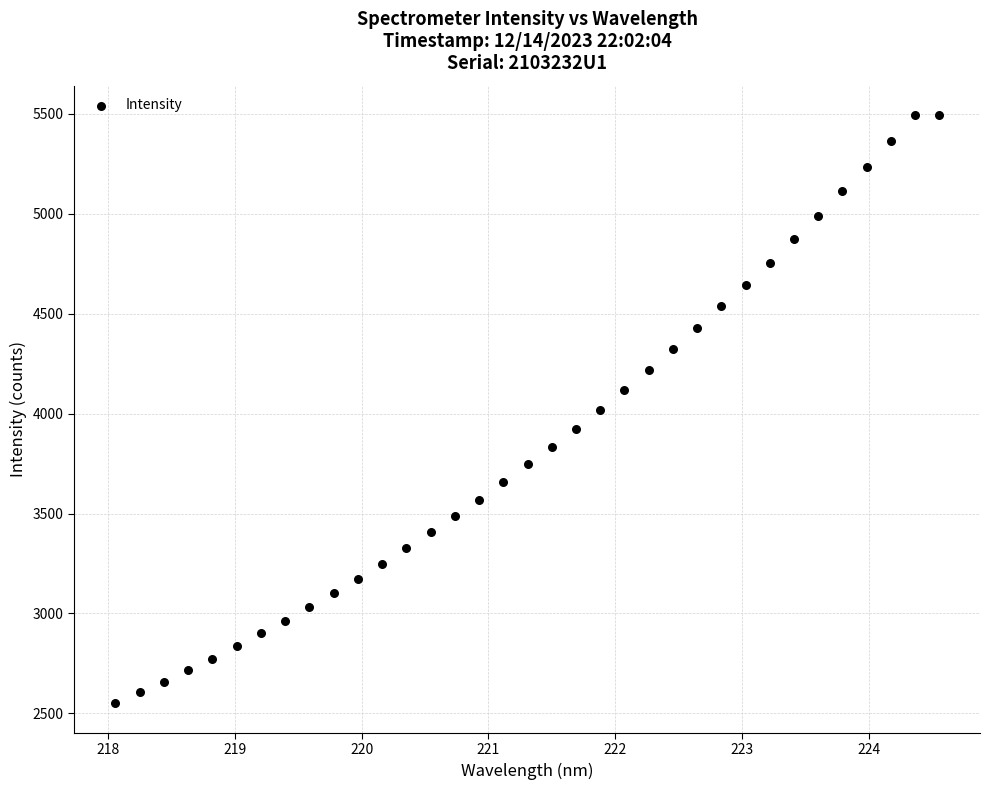

What is the range of X values (max minus min)?

6.5